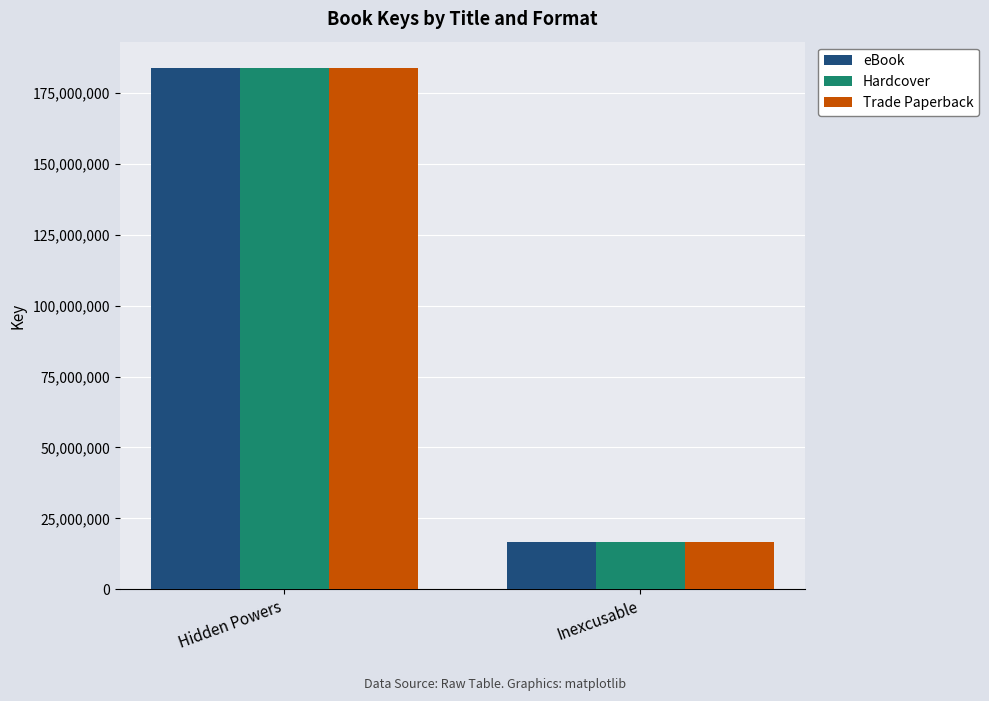

Rank the categories by eBook value from lowest to highest.

Inexcusable, Hidden Powers